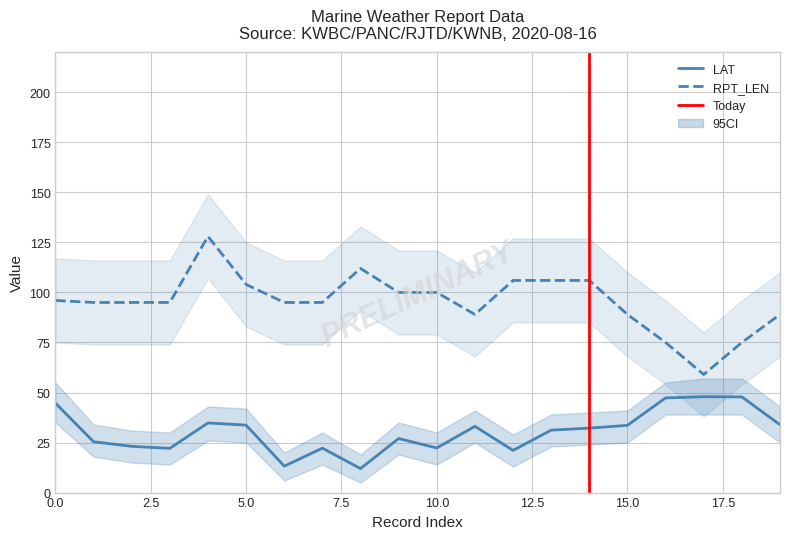

The RPT_LEN series shows 30.2 at 10. True or false?

False